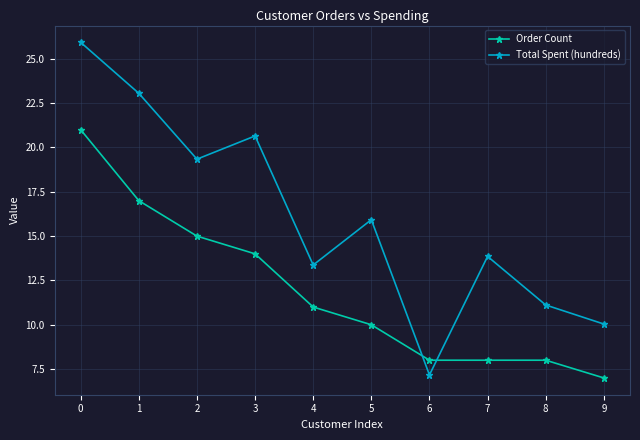

Which series has the largest range (max minus min)?

Total Spent (hundreds)